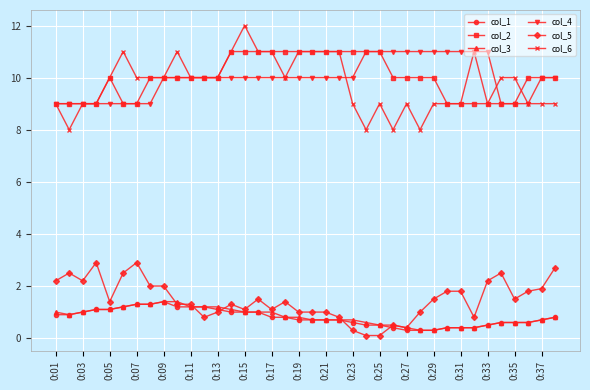

True or false: col_1 and col_6 intersect in this chart.

False